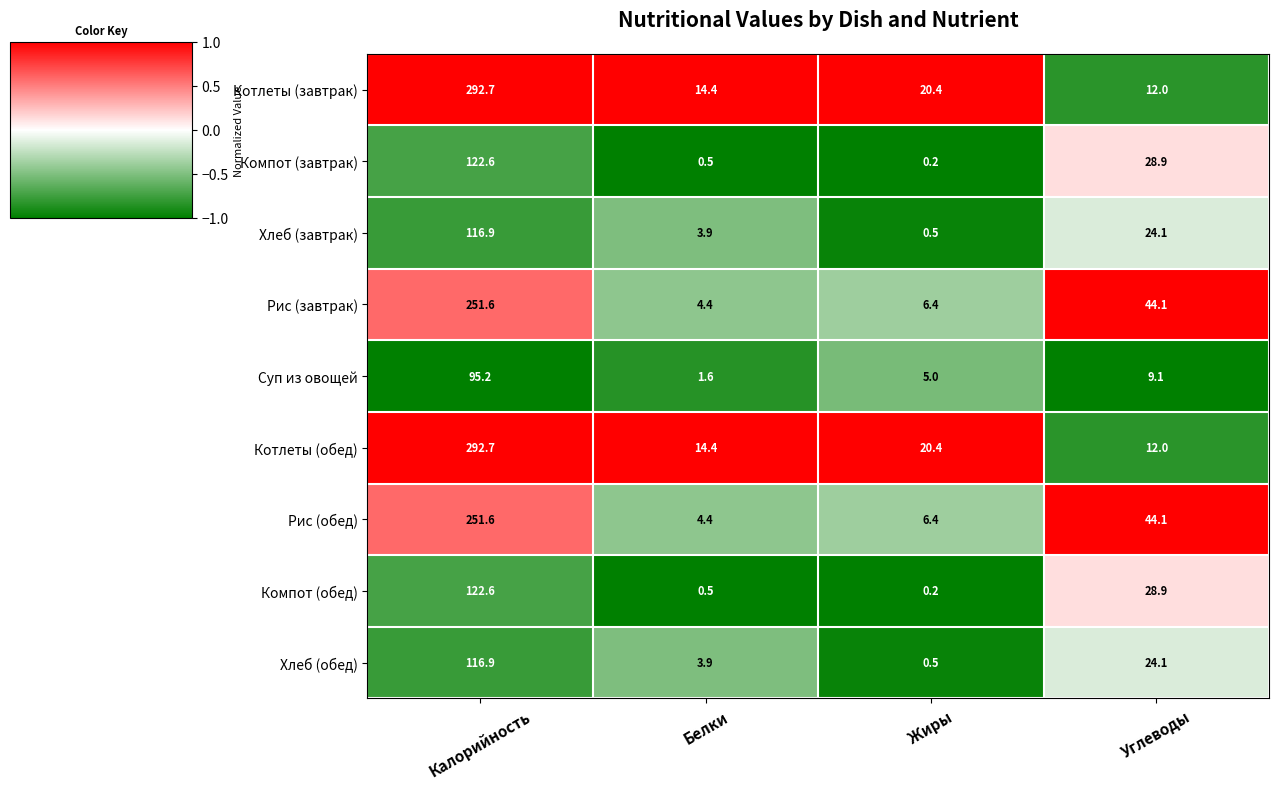

Where does the Хлеб (завтрак) series first go above 24?

Калорийность